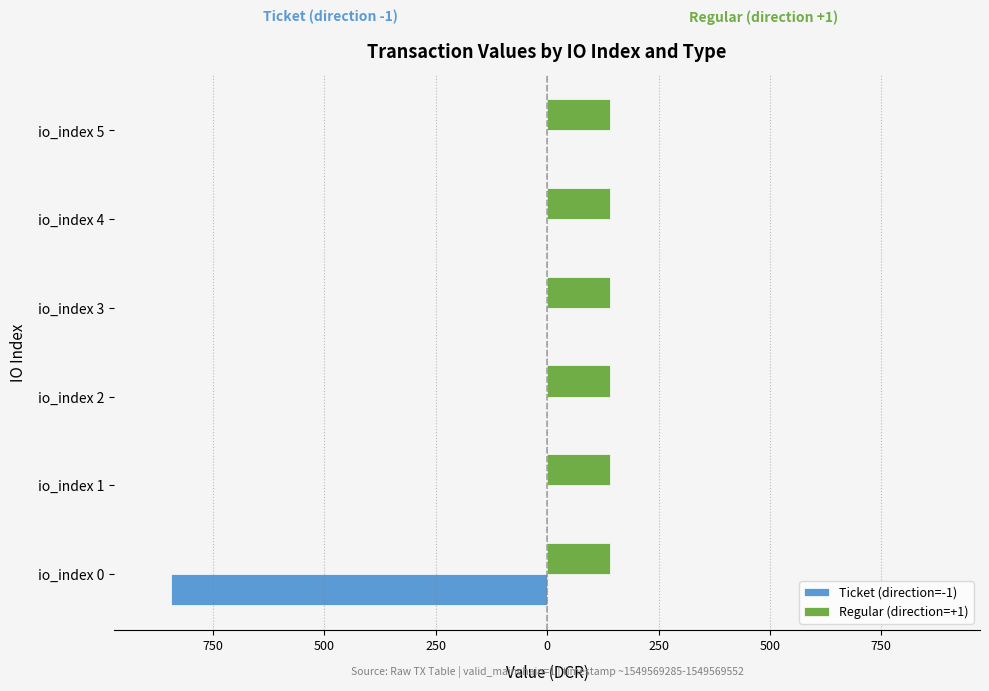

What are all the series names shown in the legend?

Ticket (direction=-1), Regular (direction=+1)